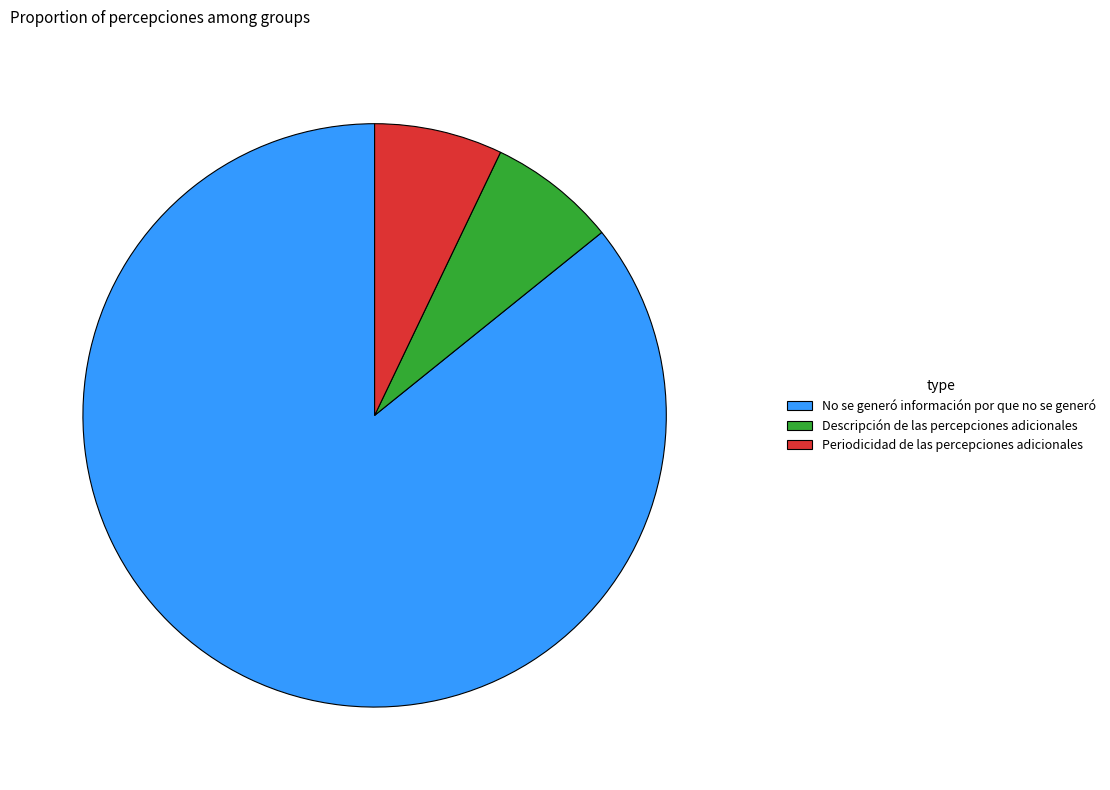

The No se generó información por que no se generó slice represents 81% of the pie. True or false?

False